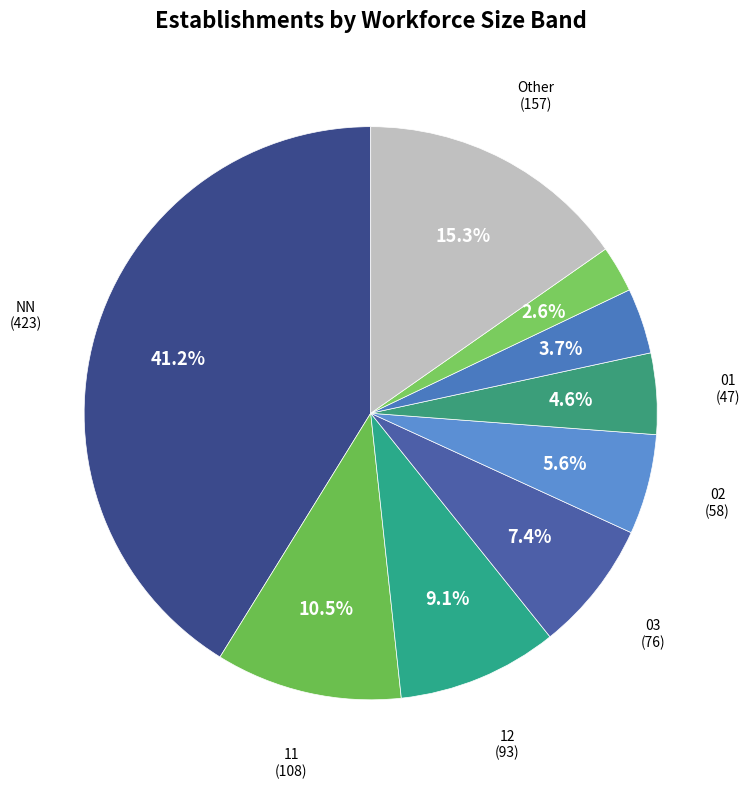

Which category has the biggest portion of the pie?

NN